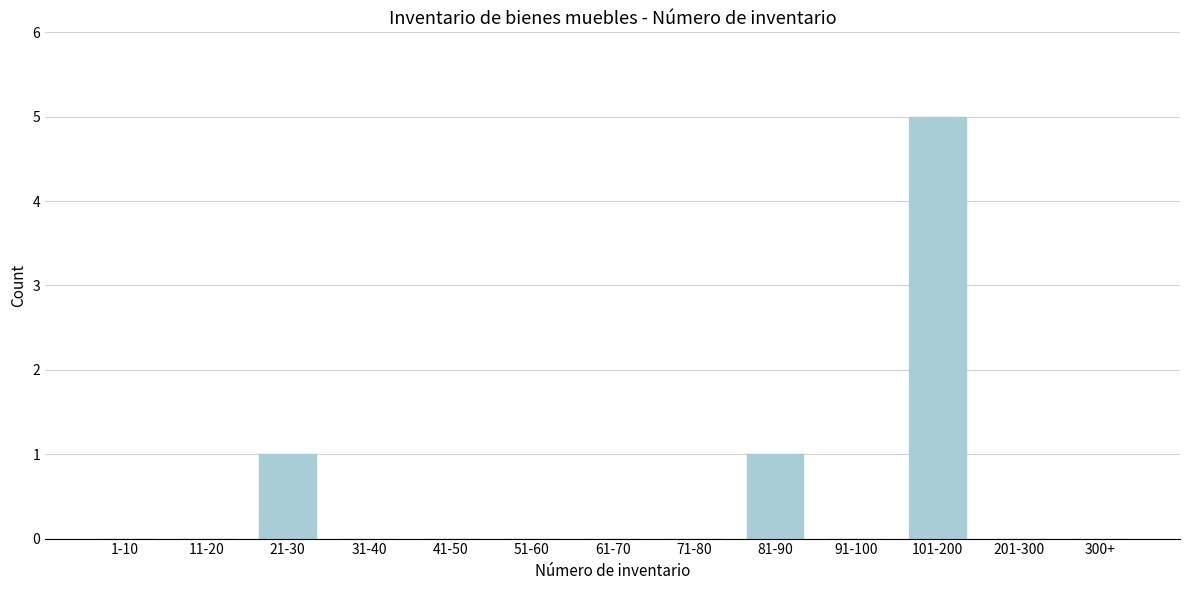

Reading left to right, extract all data points from this chart.

1-10=0	11-20=0	21-30=1	31-40=0	41-50=0	51-60=0	61-70=0	71-80=0	81-90=1	91-100=0	101-200=5	201-300=0	300+=0